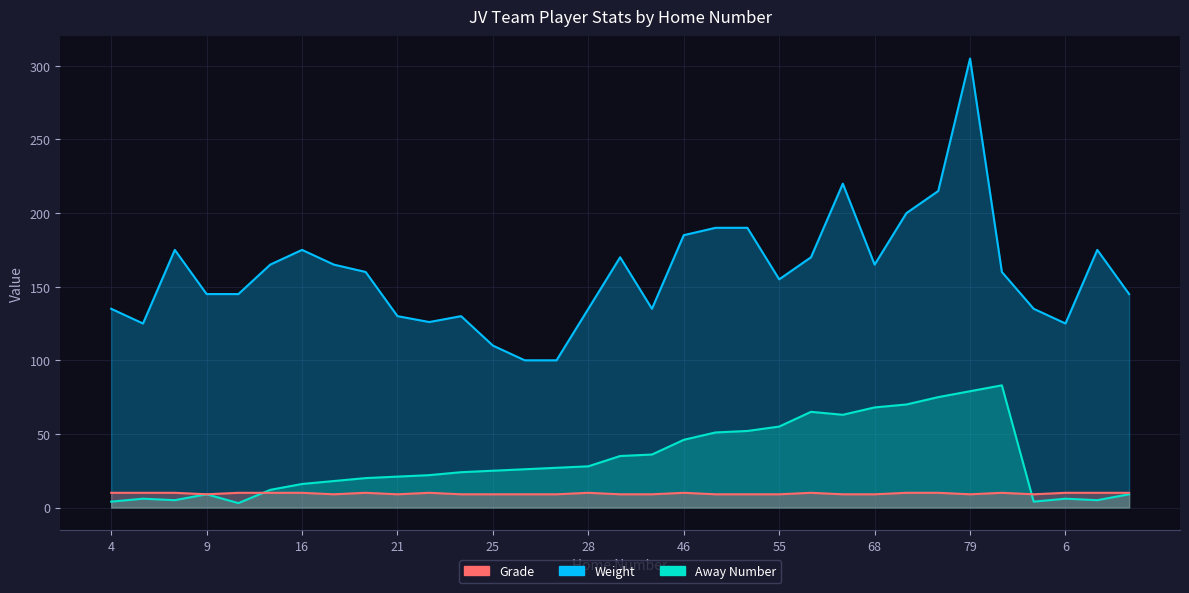

Which label corresponds to the largest value in the chart?

79